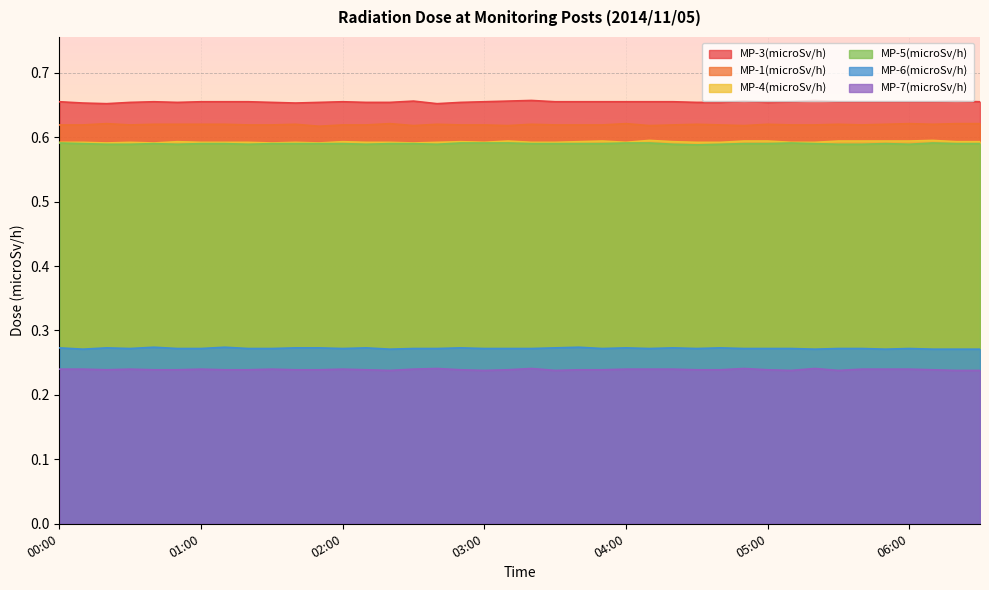

Which category has the highest value in the MP-6(microSv/h) series?

00:40